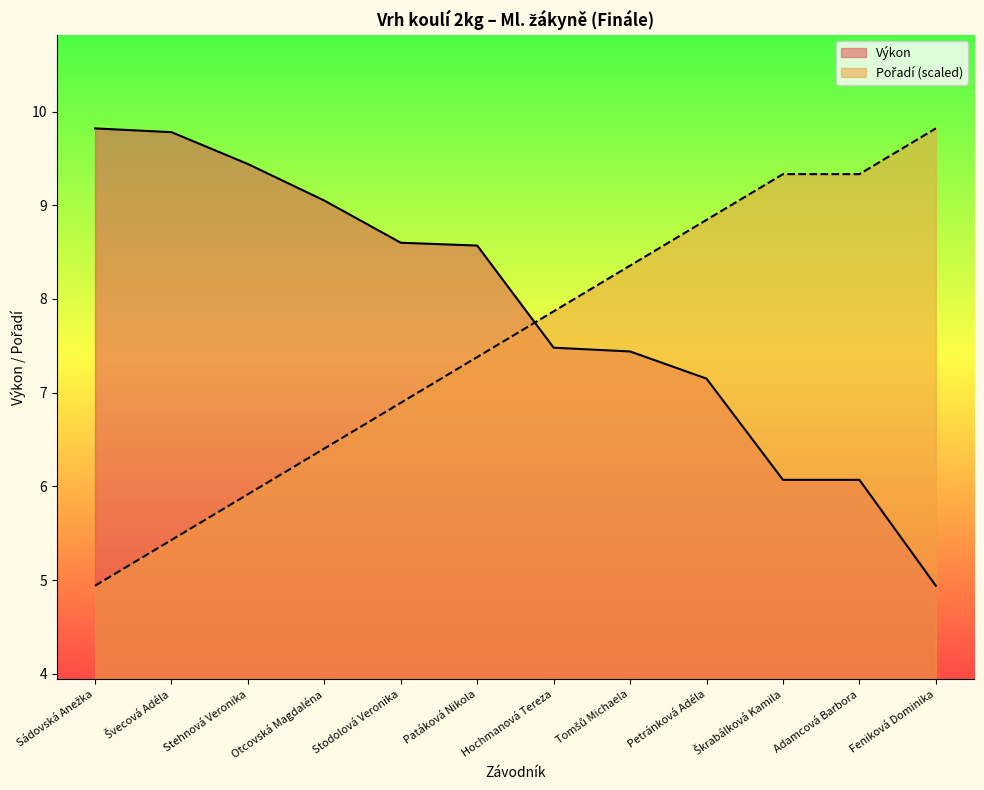

What is the value of the Výkon point at the 8th from the left?

7.4